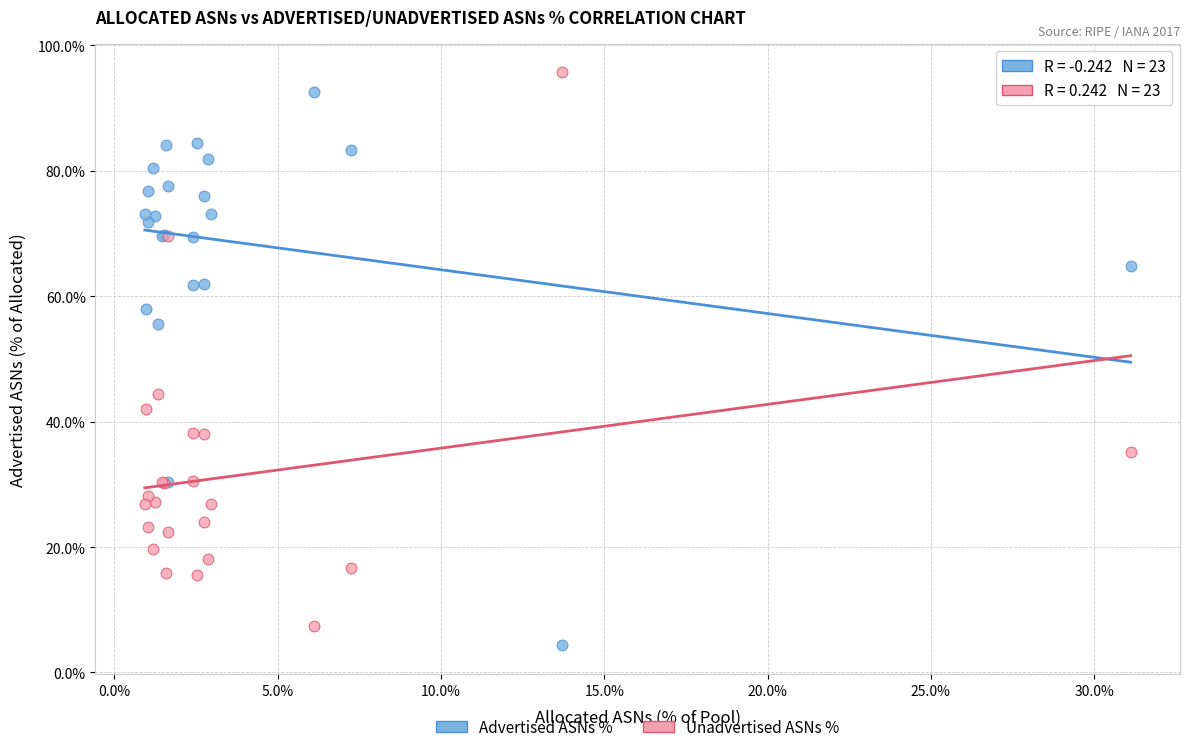

What is the X range (max minus min) for the scatter plot?

30.2